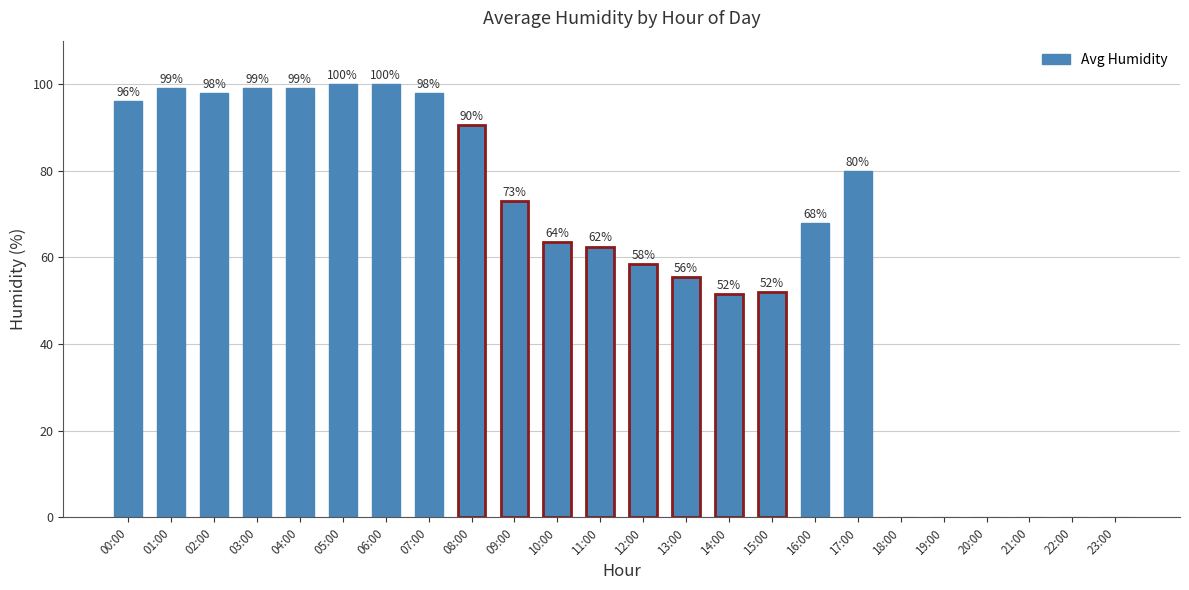

What is the maximum value shown in the chart?

100.0